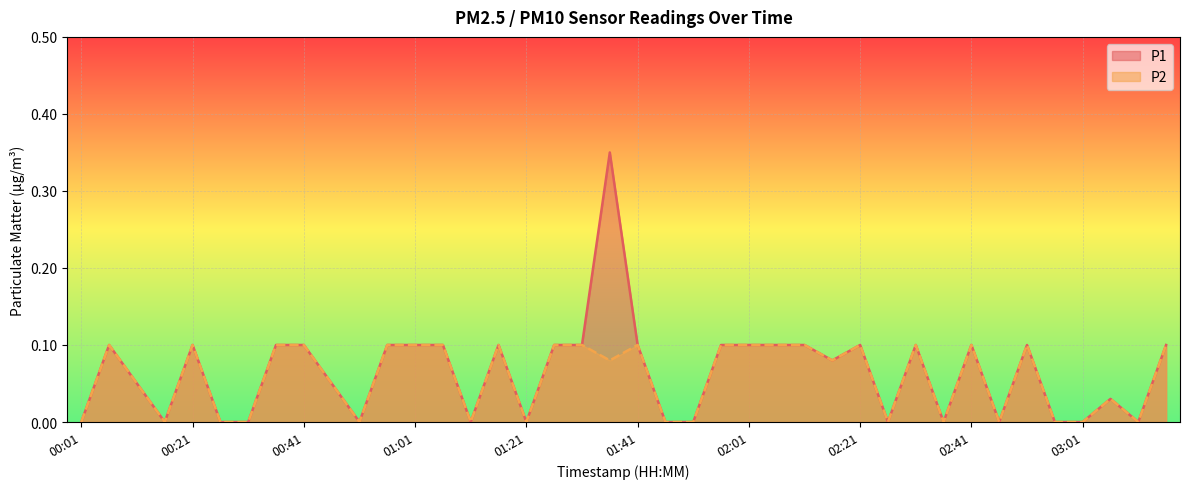

The value of P2 at 00:16 is 0.0. True or false?

True